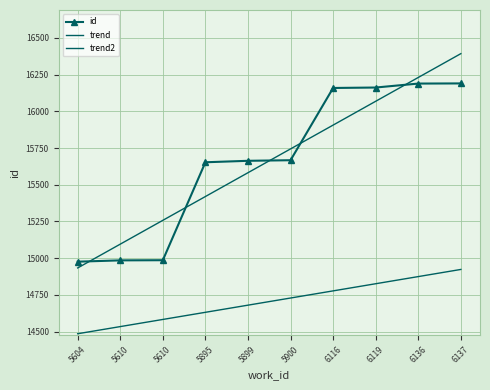

Count the number of data series in this chart.

3